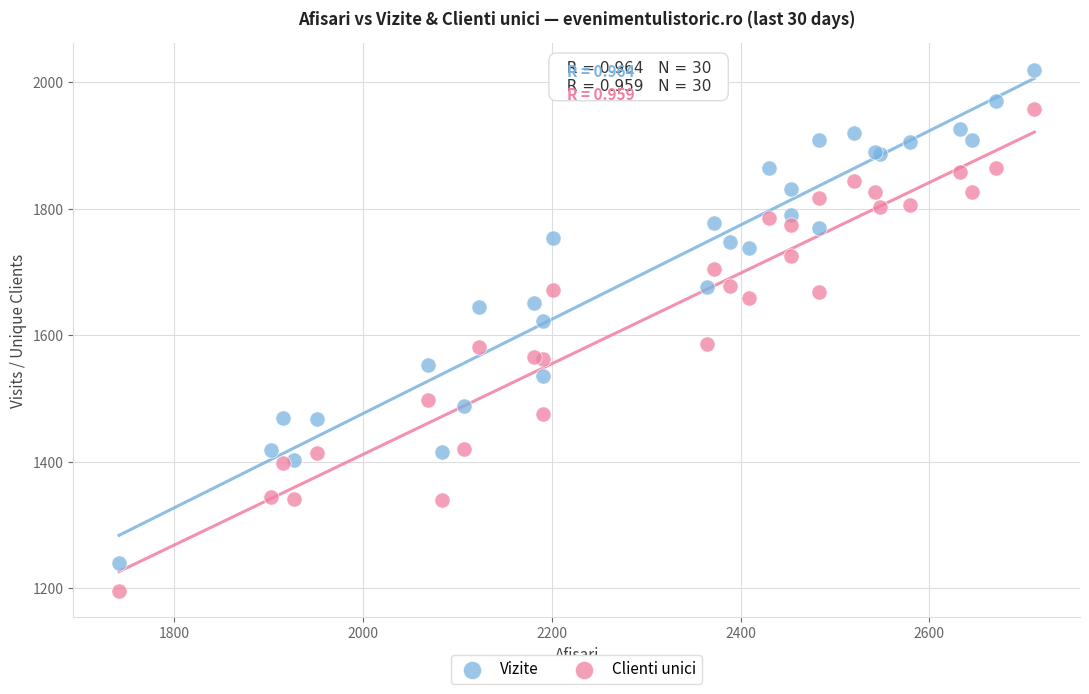

Which series has the largest Y range (max minus min)?

Vizite